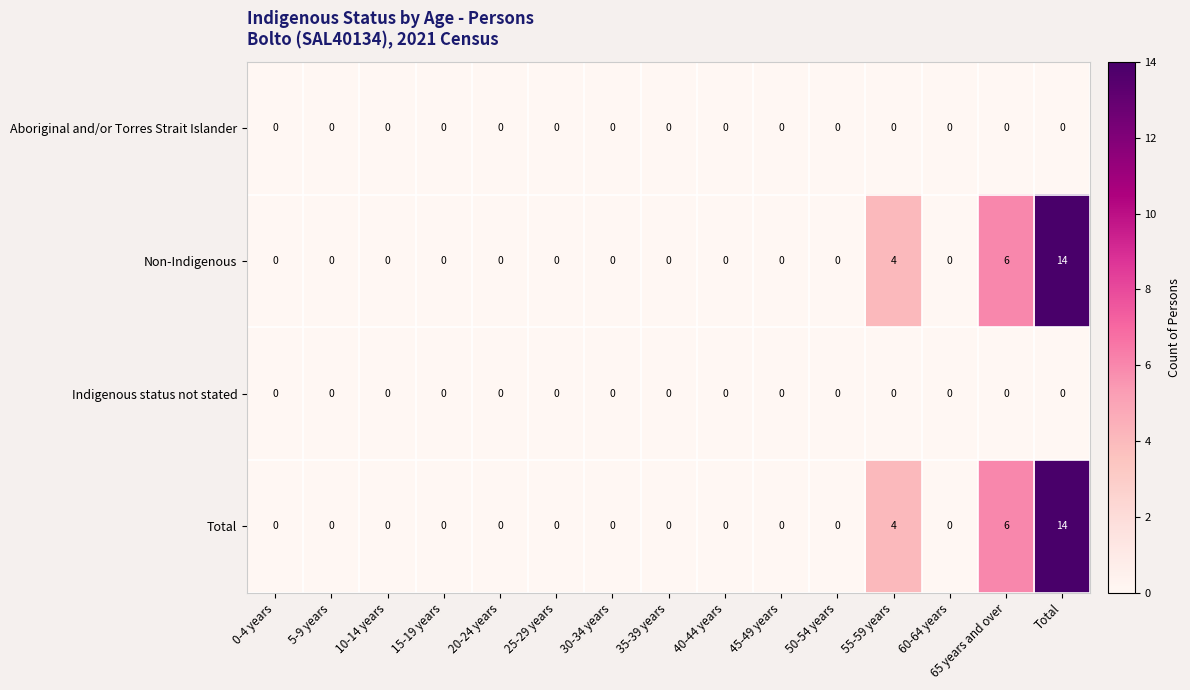

At which category does the chart reach its peak across all series?

Total